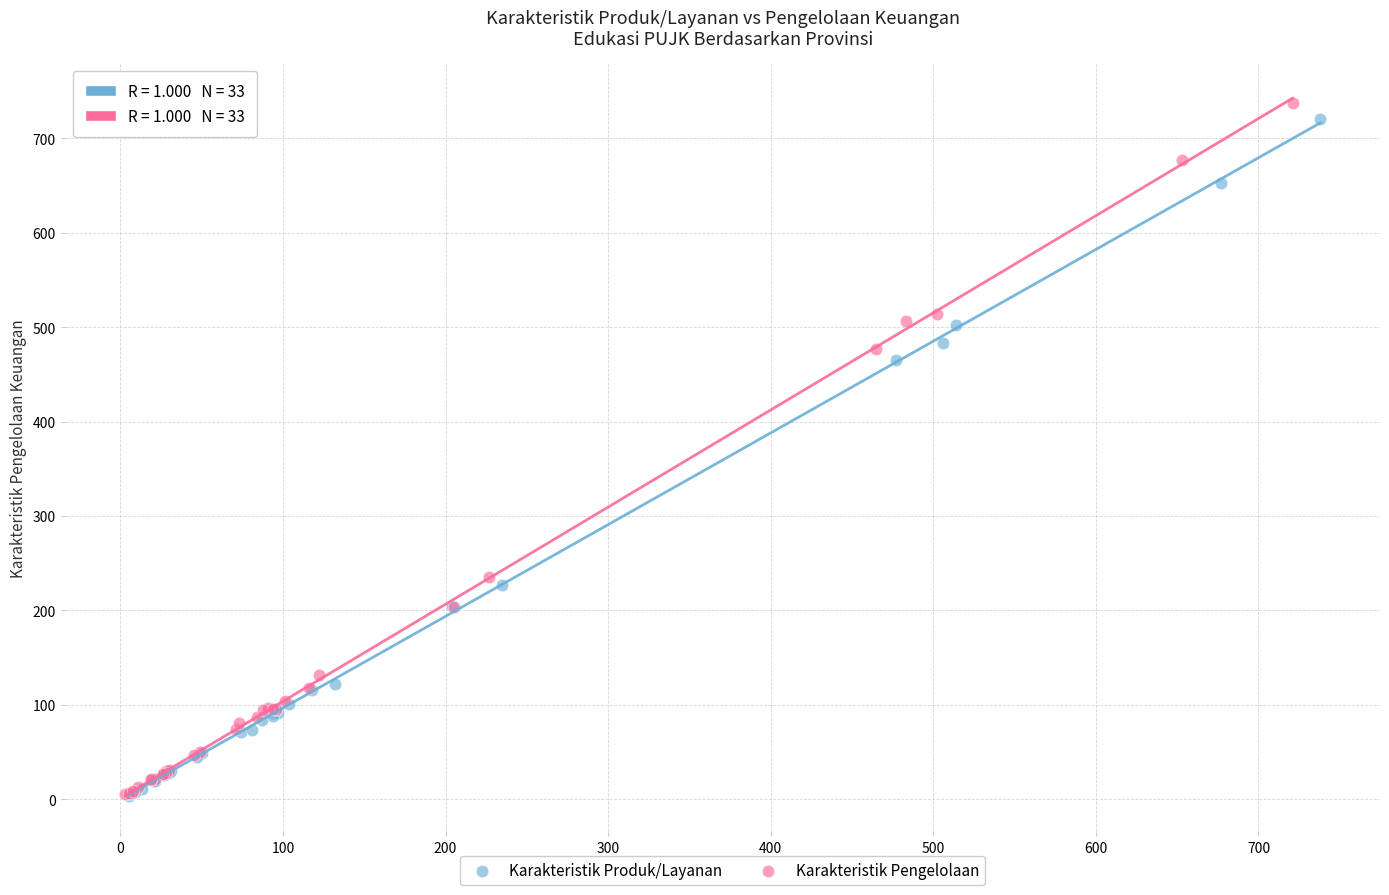

Which series has the widest spread of Y values?

Karakteristik Pengelolaan